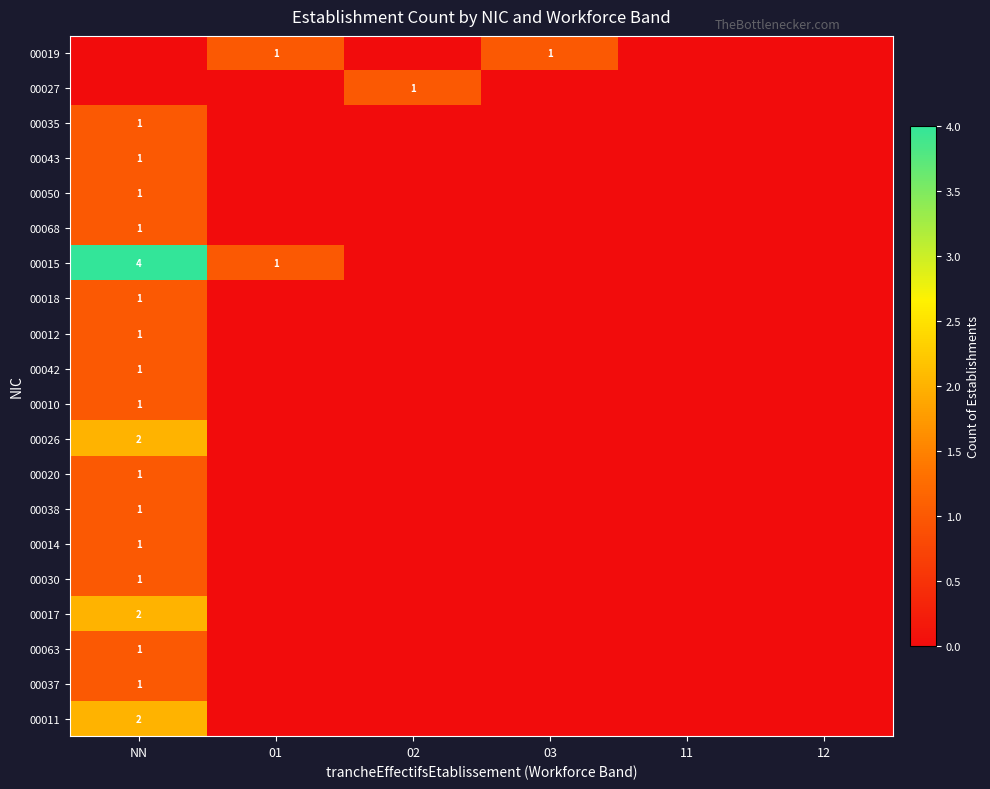

The 00011 series shows 3 at NN. True or false?

False